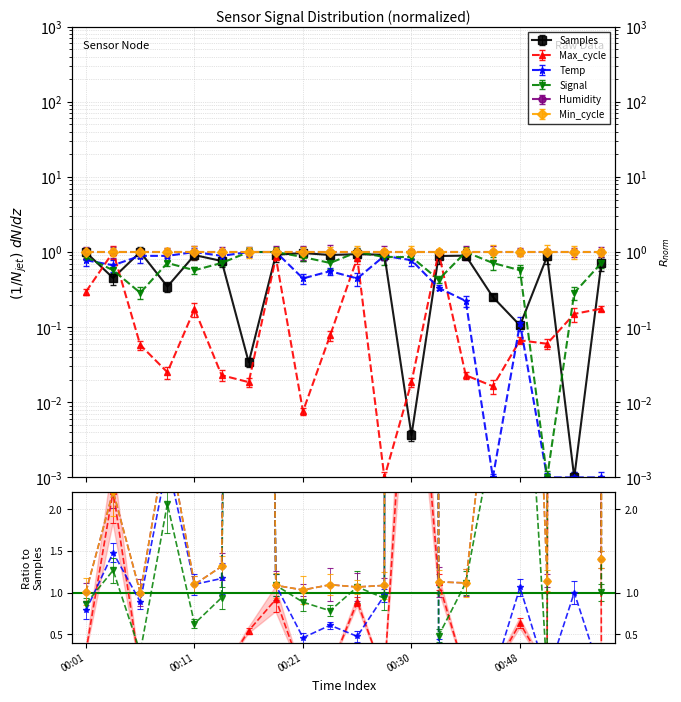

At how many categories does at least one series exceed 0?

20